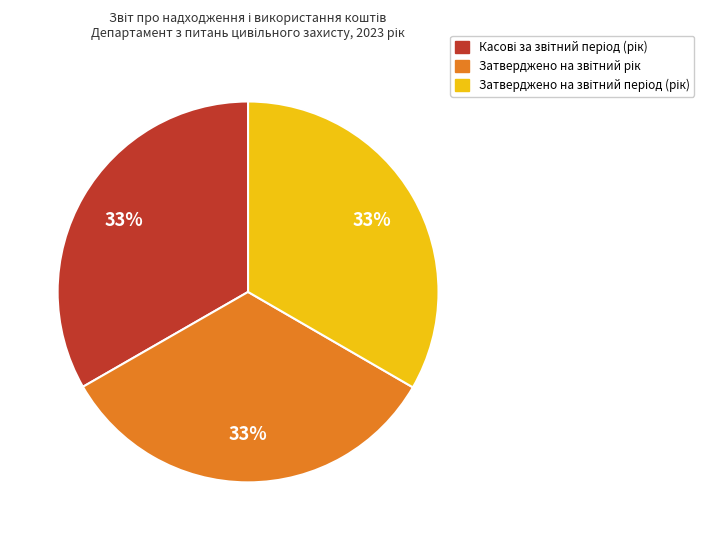

Is there any slice that represents more than half of the pie?

No